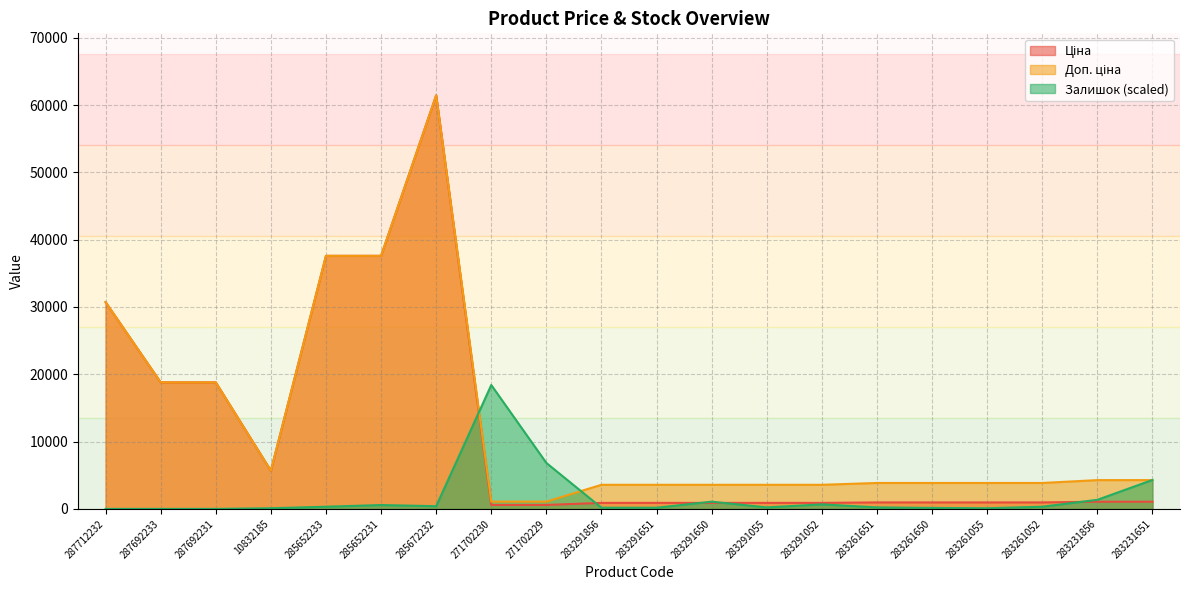

Reading left to right, extract all data points from this chart.

Ціна: 30717.1	18796.8	18796.8	5673.8	37593.6	37593.6	61434.3	589.9	589.9	895.9	895.9	895.9	895.9	895.9	963.5	963.5	963.5	963.5	1069.8	1069.8
Доп. ціна: 30717.1	18796.8	18796.8	5673.8	37593.6	37593.6	61434.3	1081.7	1081.7	3583.6	3583.6	3583.6	3583.6	3583.6	3854.0	3854.0	3854.0	3854.0	4279.1	4279.1
Залишок: 0.0	0.0	0.0	100.0	325.1	575.2	400.1	18405.3	6827.0	175.1	175.1	1075.3	225.1	675.2	225.1	150.0	100.0	325.1	1350.4	4301.2